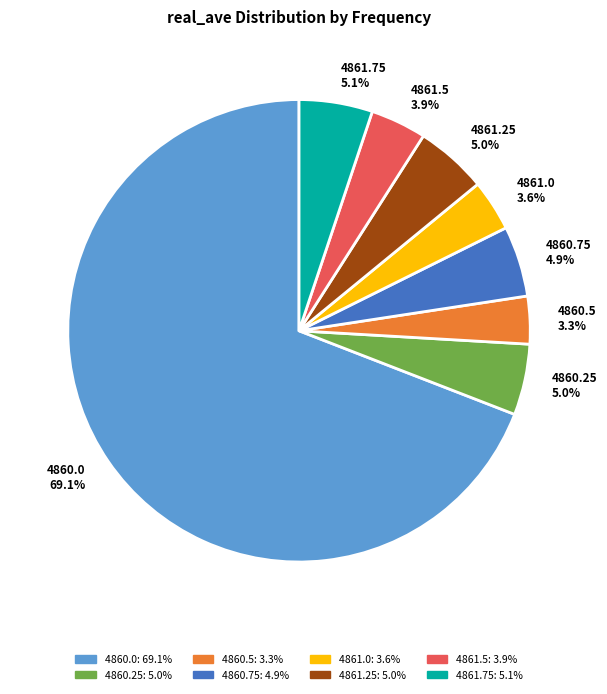

Combined, what portion of the pie is 4861.75 and 4860.25?

10.1%